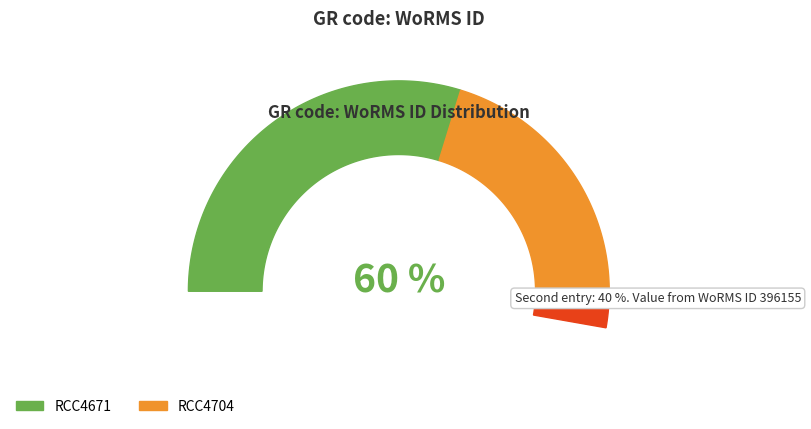

Which category has the smallest portion of the pie?

RCC4704